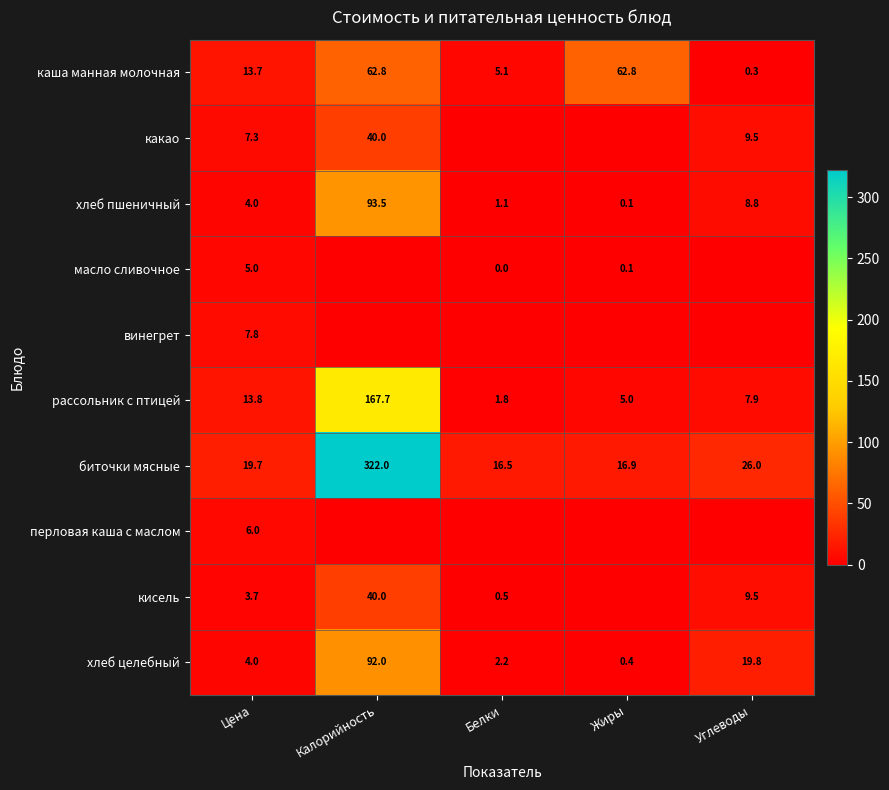

True or false: хлеб целебный has a value of 33.3 at Углеводы.

False